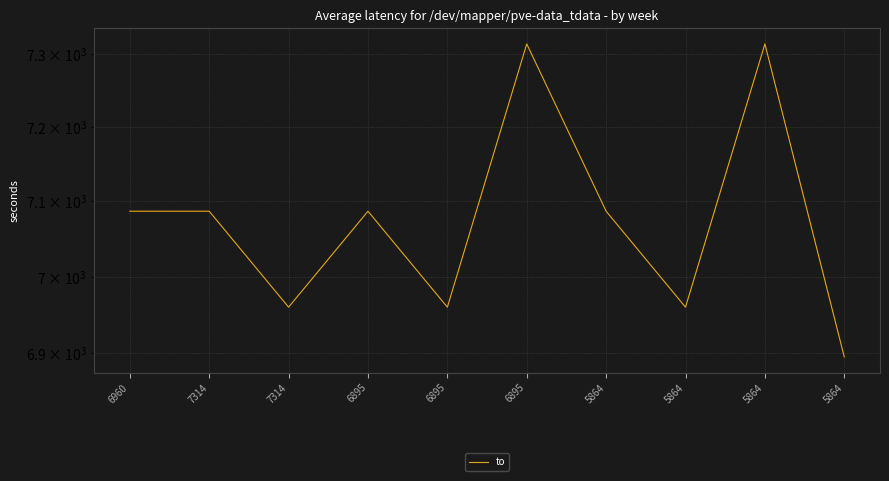

Is it true that the value at 7314 is 6960?

True